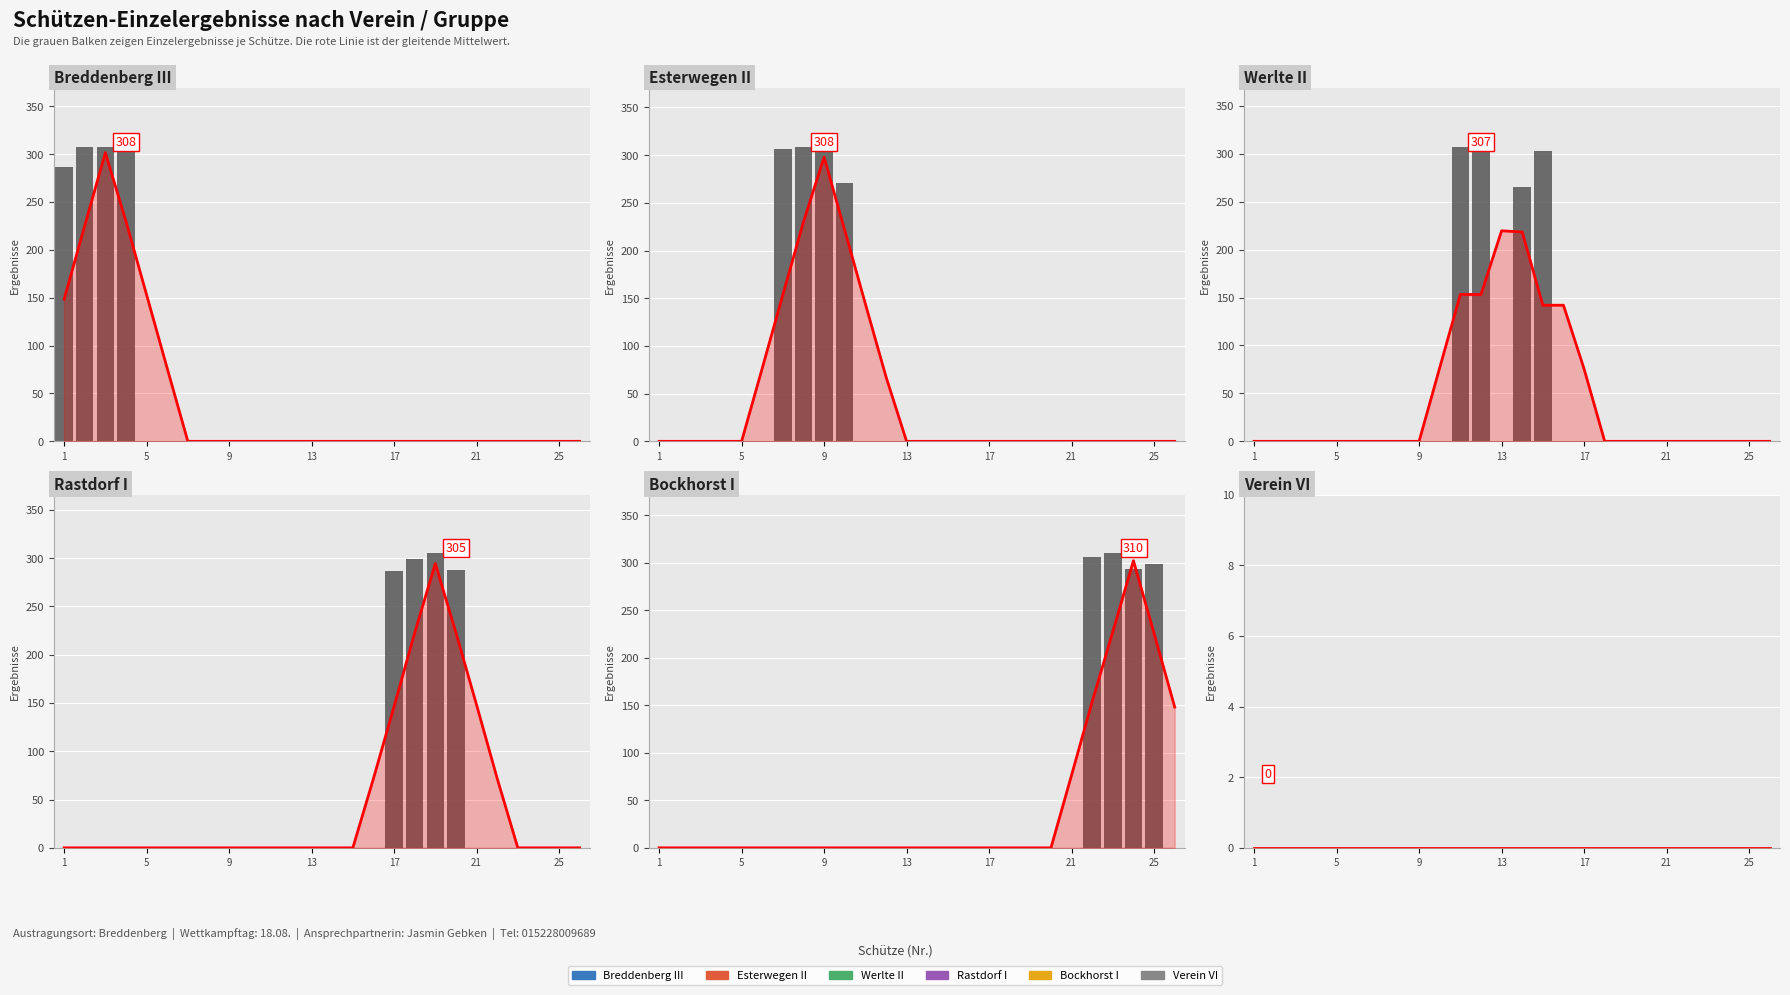

Does the chart contain any negative values?

No